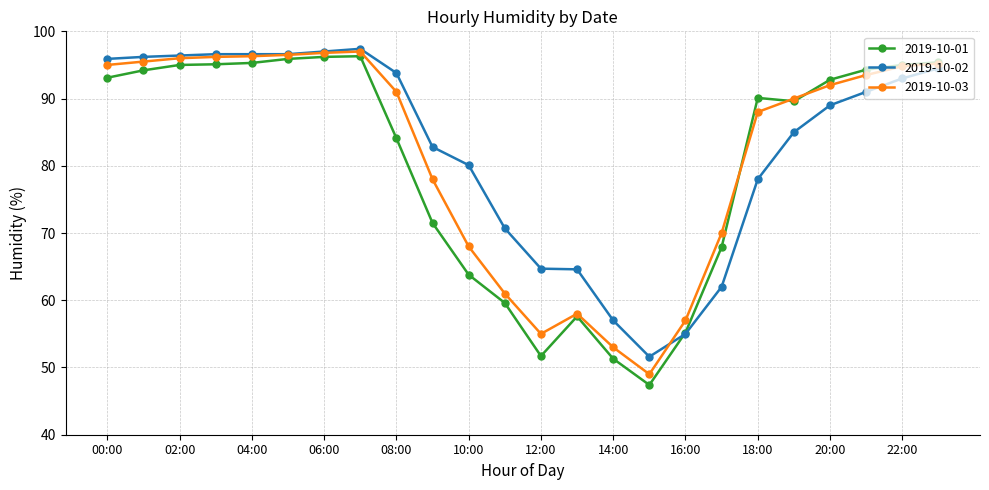

What is the value of the 2019-10-01 point at the 22nd from the left?

94.3